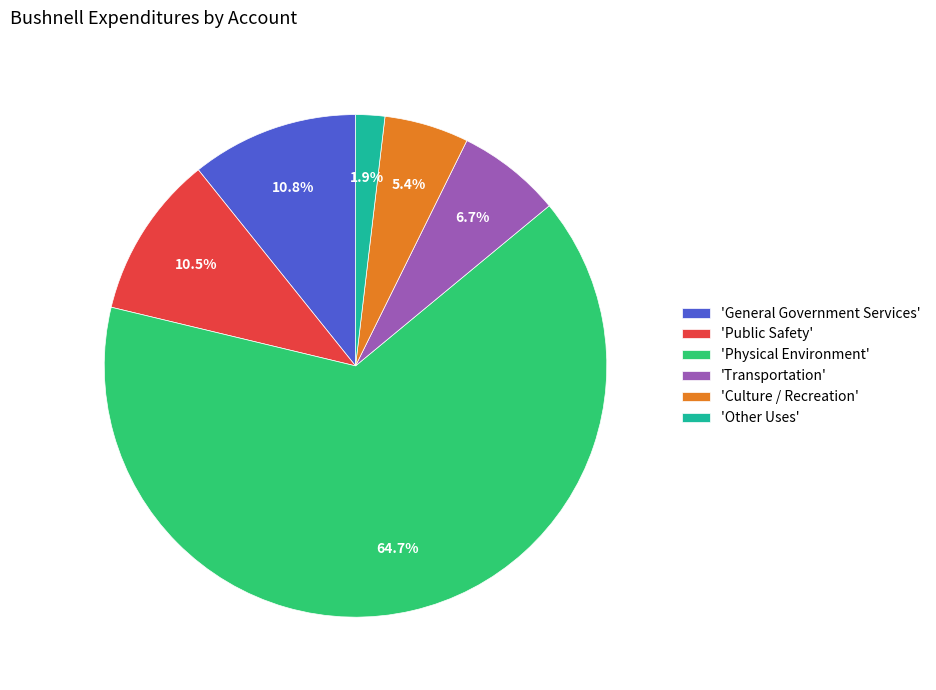

How many slices are in this pie chart?

6